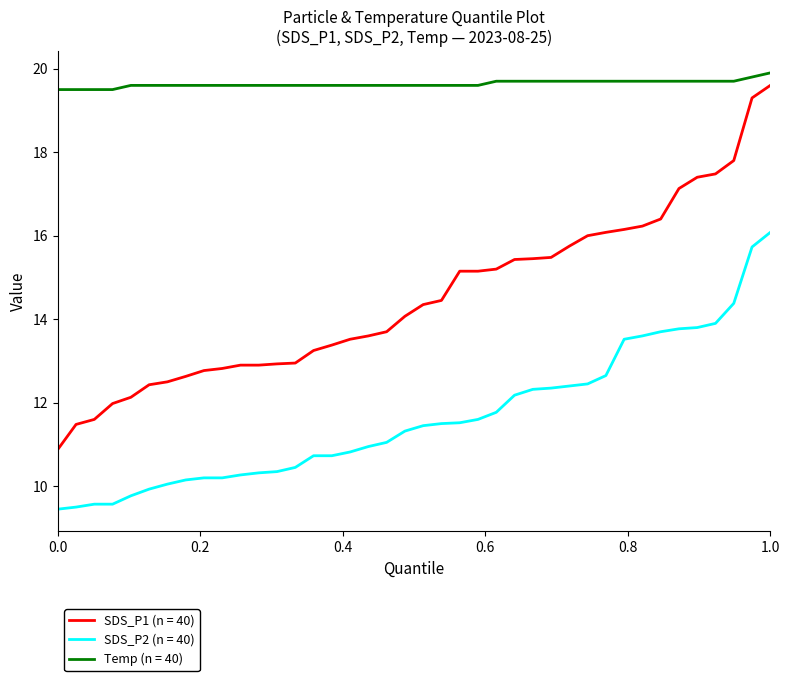

True or false: SDS_P1 (n = 40) and SDS_P2 (n = 40) intersect in this chart.

False